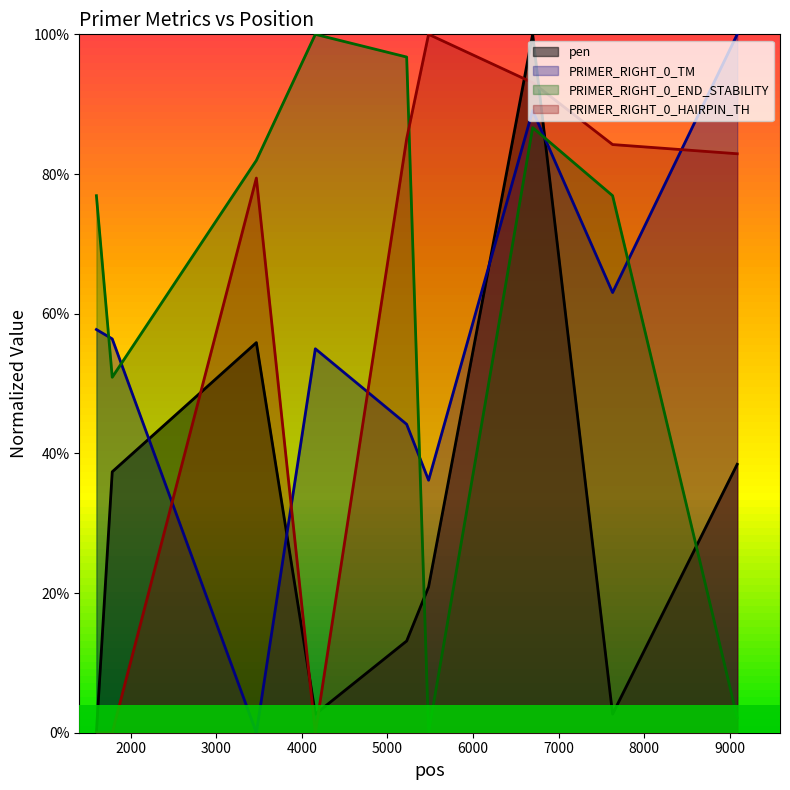

Does the chart display data point markers on the line(s)?

No